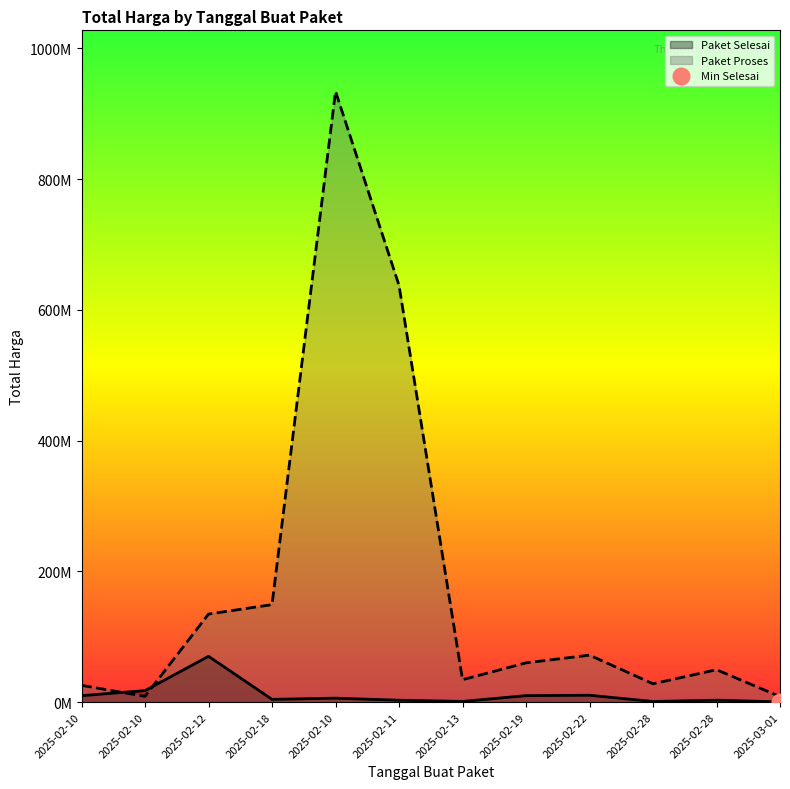

How many data points does each series have?

12